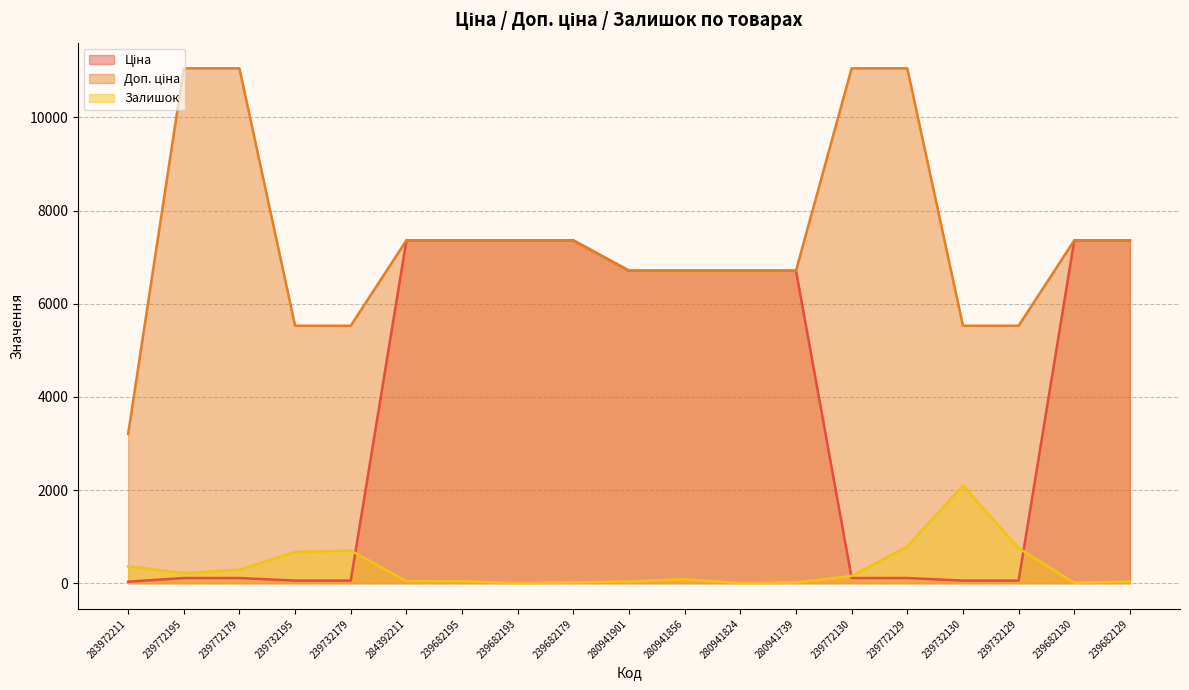

What is the value of the Залишок point at the 11th from the left?

85.0